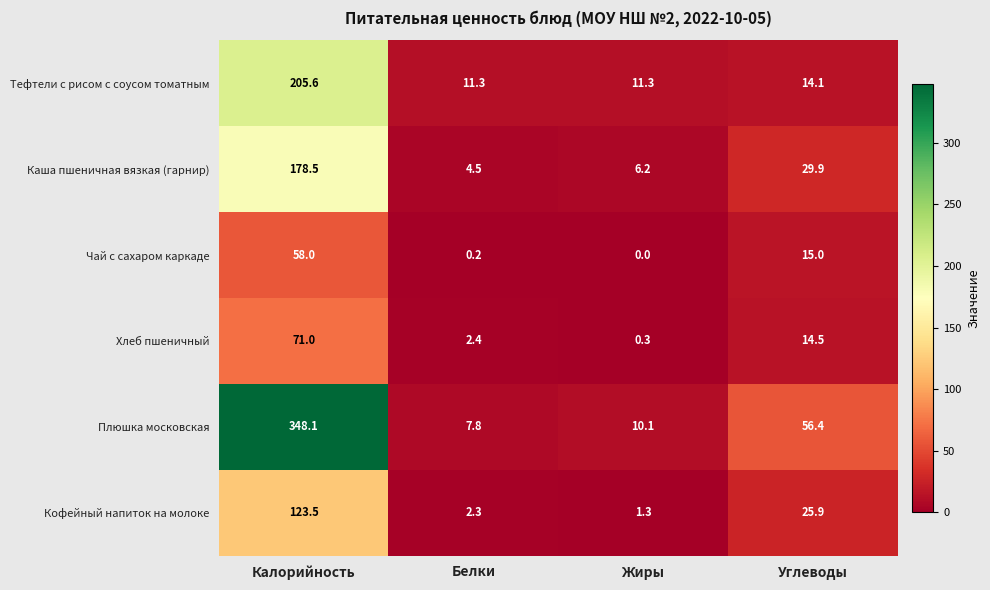

How many values in Чай с сахаром каркаде are above zero?

3